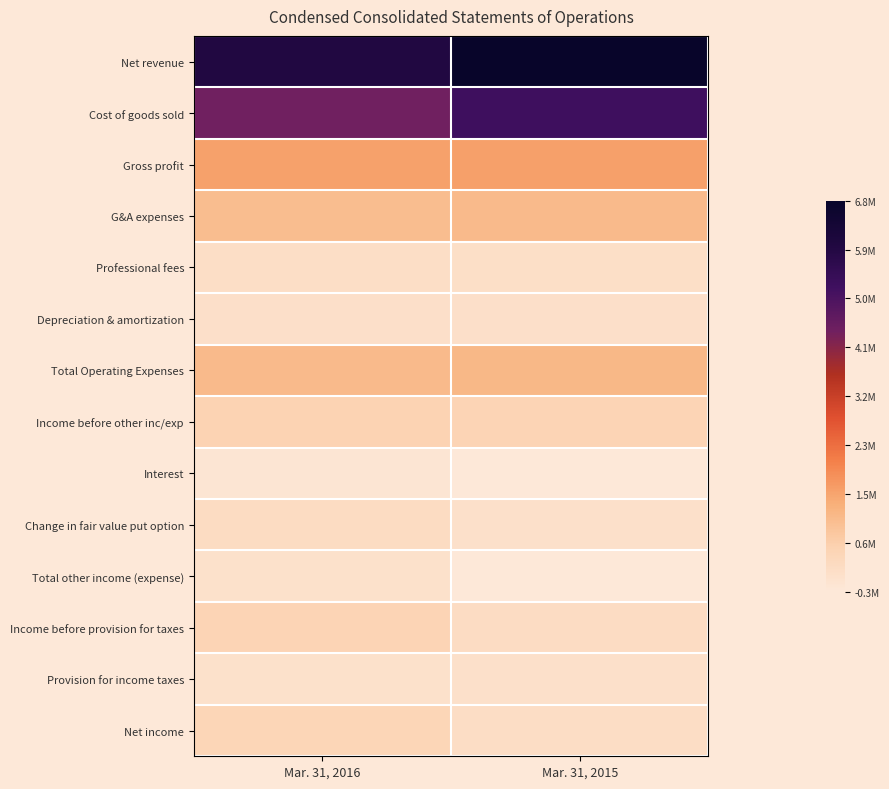

At which category is the sum across all series the highest?

Mar. 31, 2015